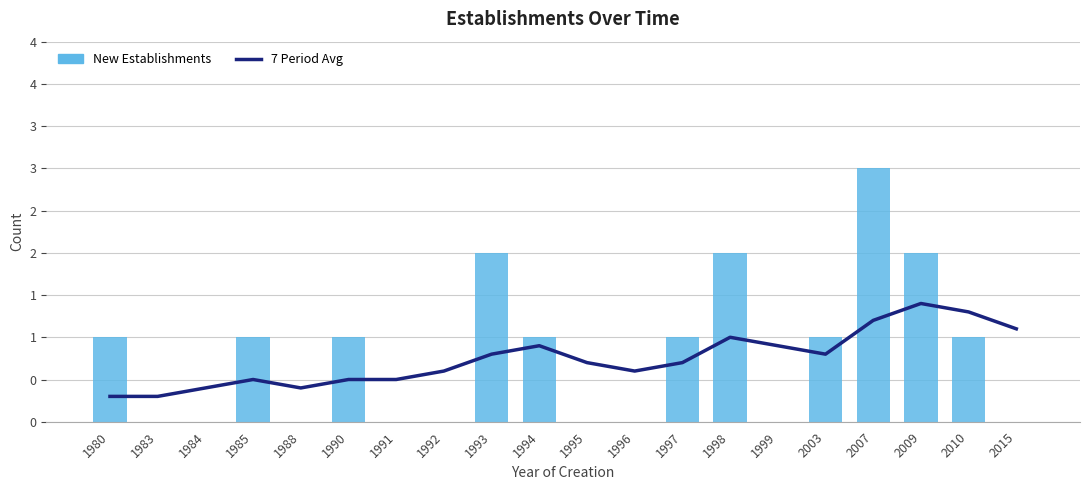

Between 1997 and 1991, which is larger?

1997